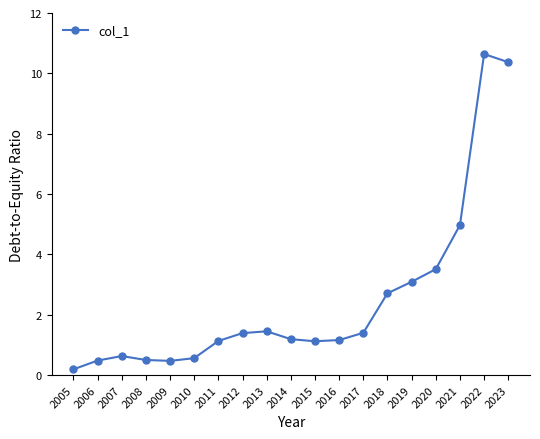

True or false: the data has more than 1 interior local peaks.

True